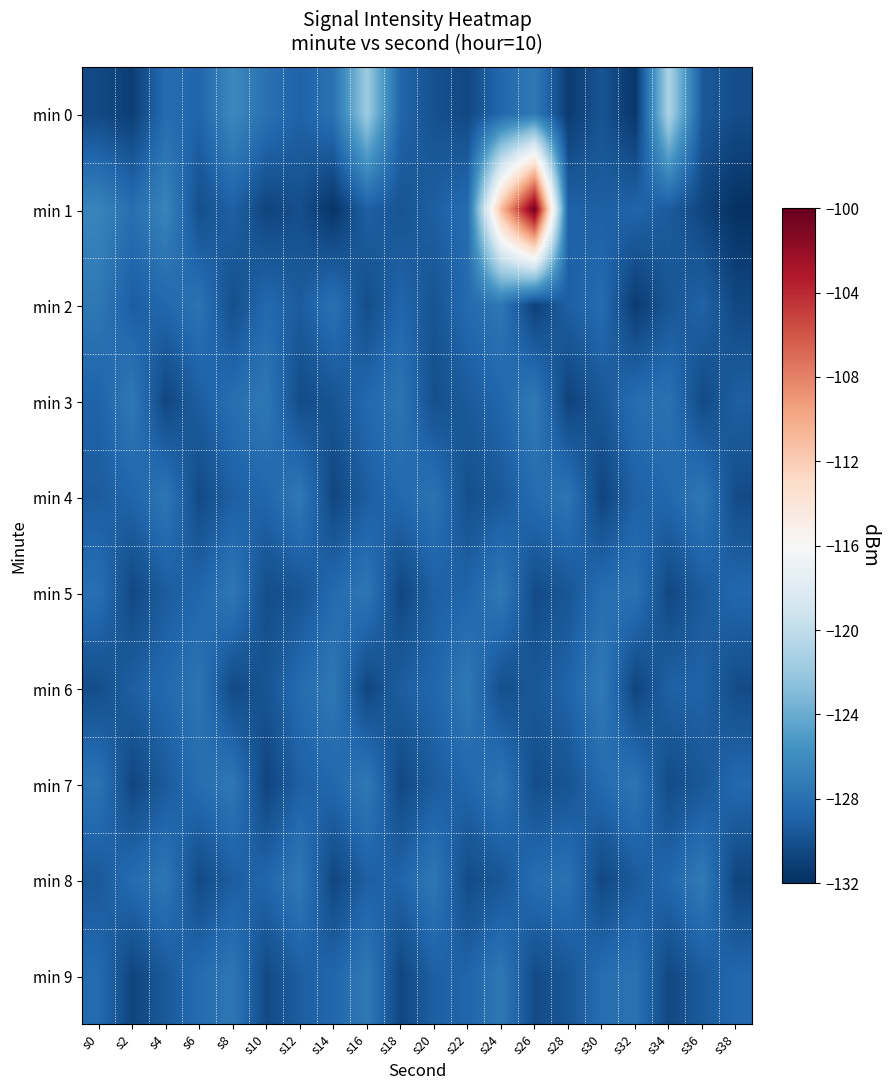

At s8, list the series in order from largest to smallest.

min 0, min 5, min 7, min 9, min 3, min 1, min 4, min 8, min 2, min 6